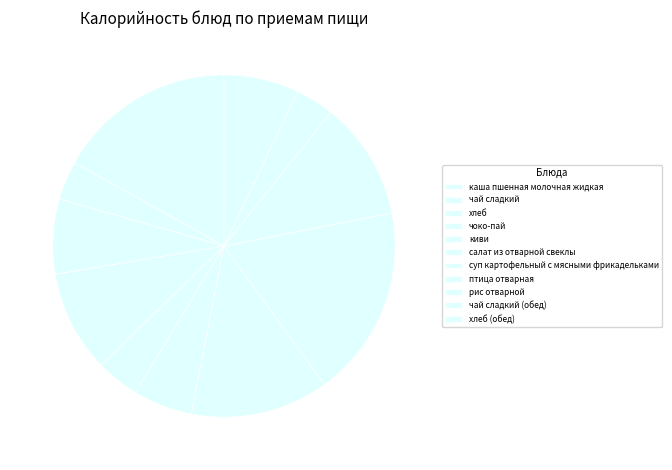

What is the change in value from птица отварная to хлеб (обед)?

-148